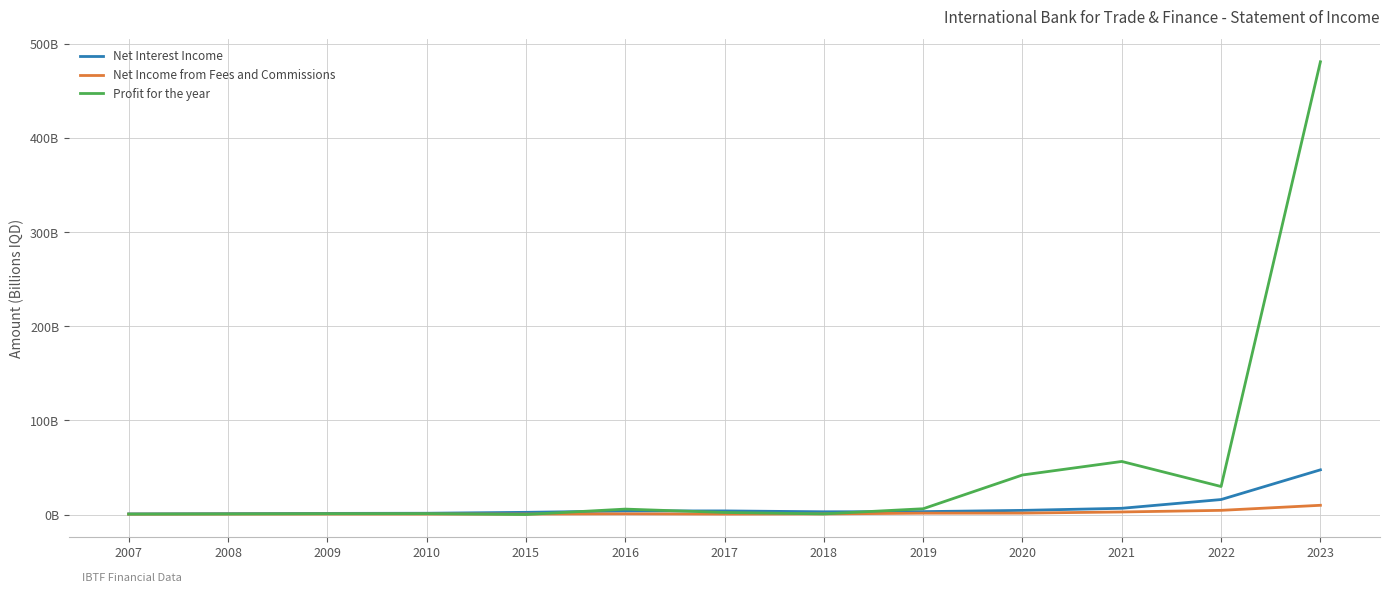

What are all the series names shown in the legend?

Net Interest Income, Net Income from Fees and Commissions, Profit for the year